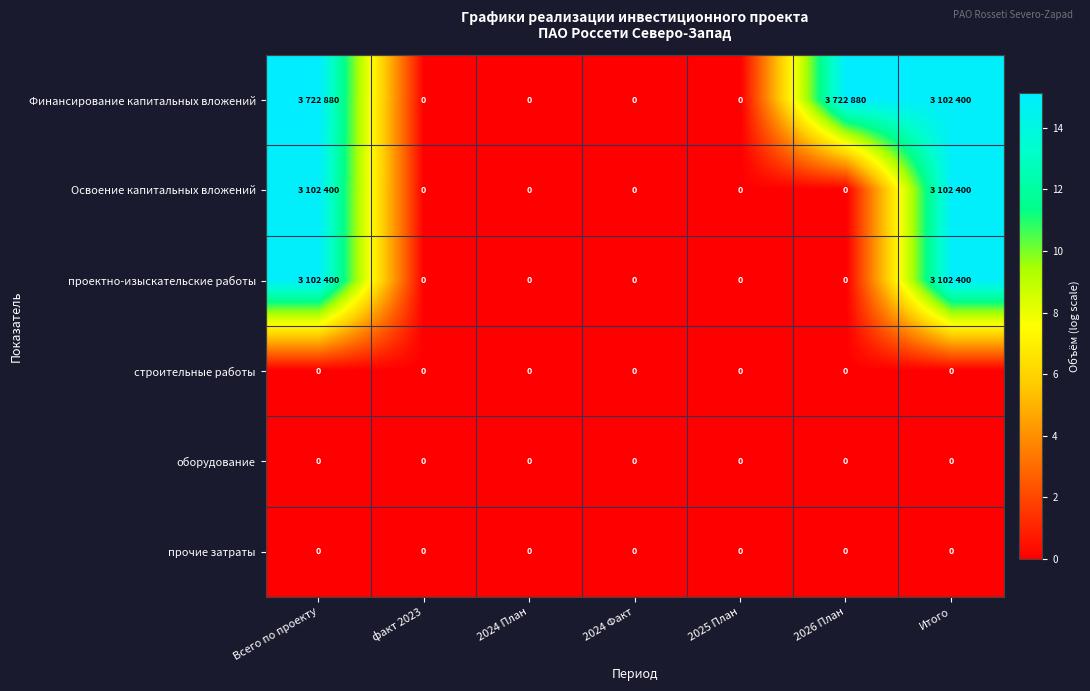

Between 2026 План and факт 2023, which is larger?

2026 План